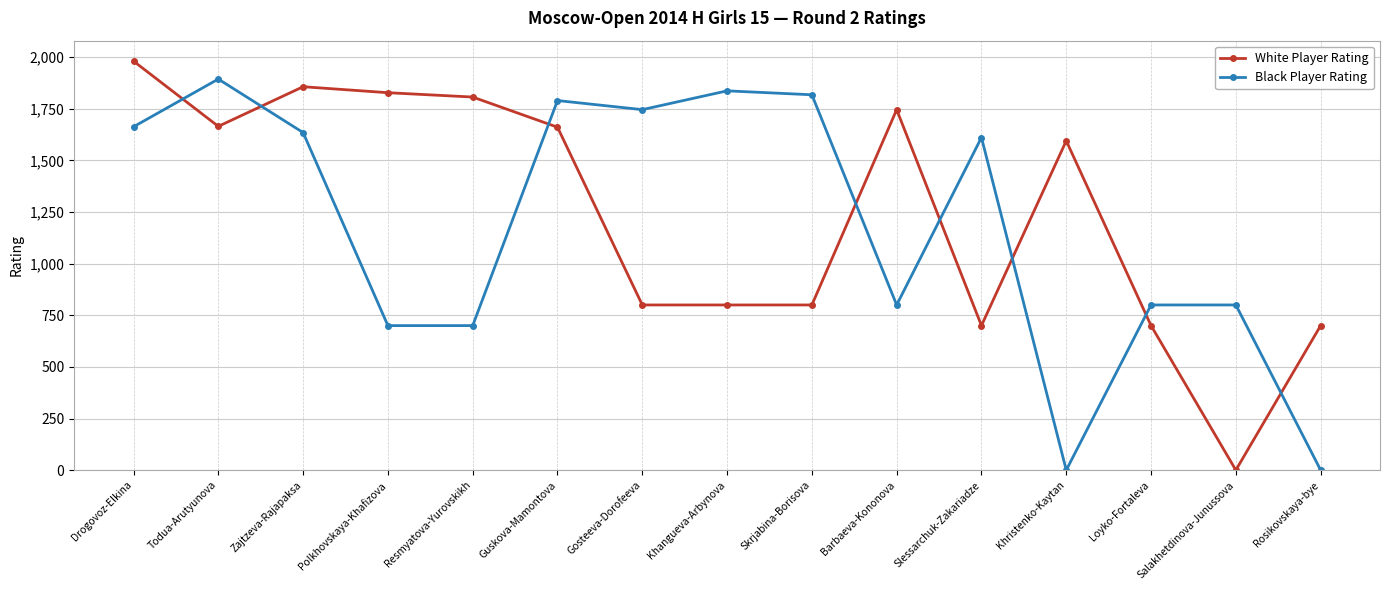

List the series in order of their peak value, lowest first.

Black Player Rating, White Player Rating